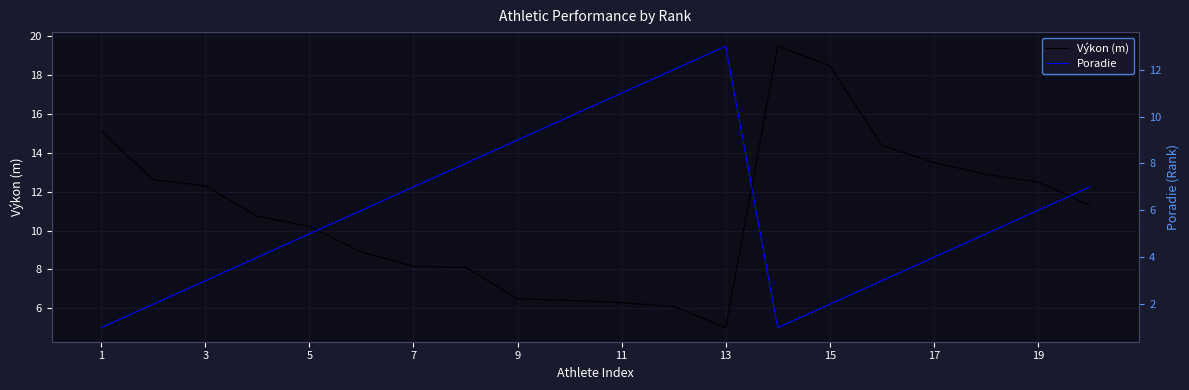

How many lines are shown in the chart?

2